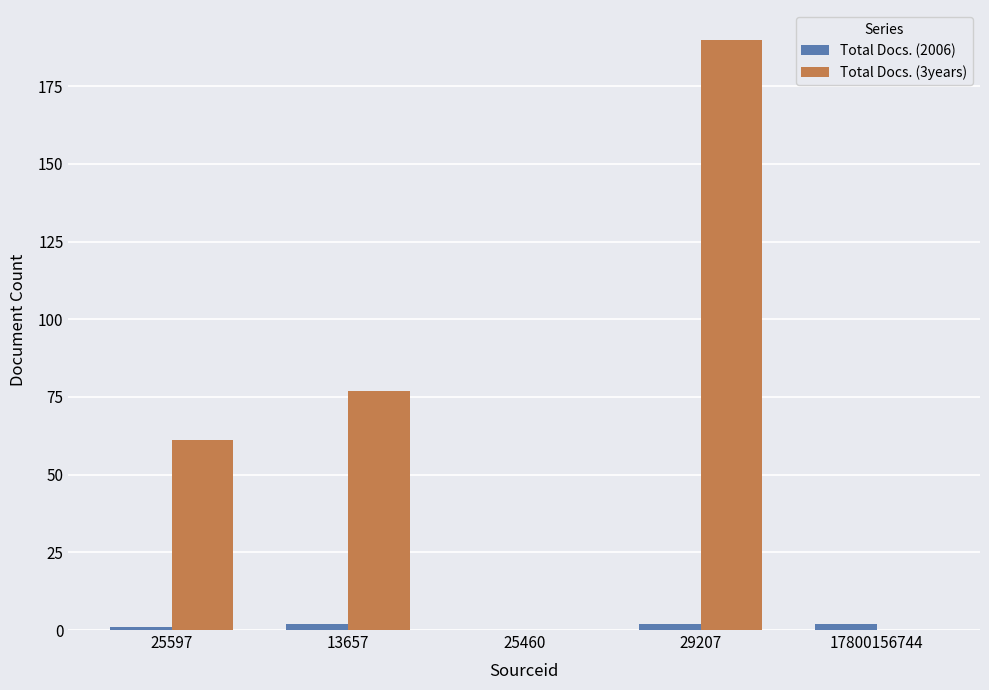

What is the difference between the Total Docs. (2006) values at 29207 and 25597?

1